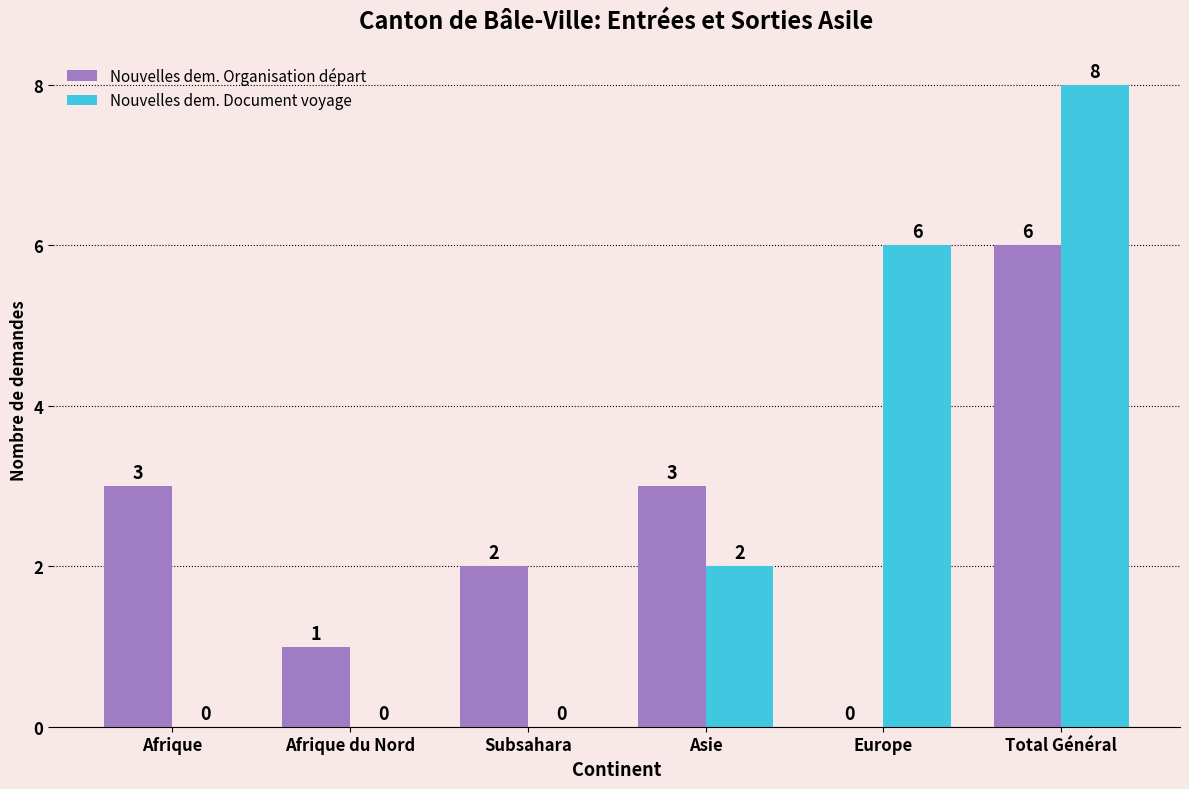

How many series are shown in this chart?

2